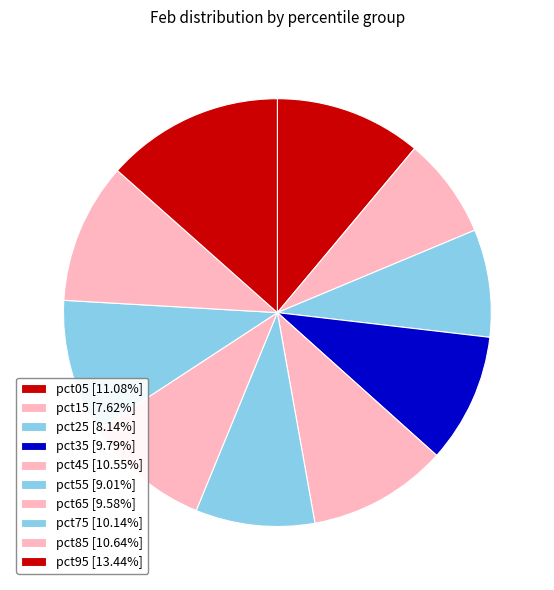

True or false: pct15 accounts for 1% of the total.

False